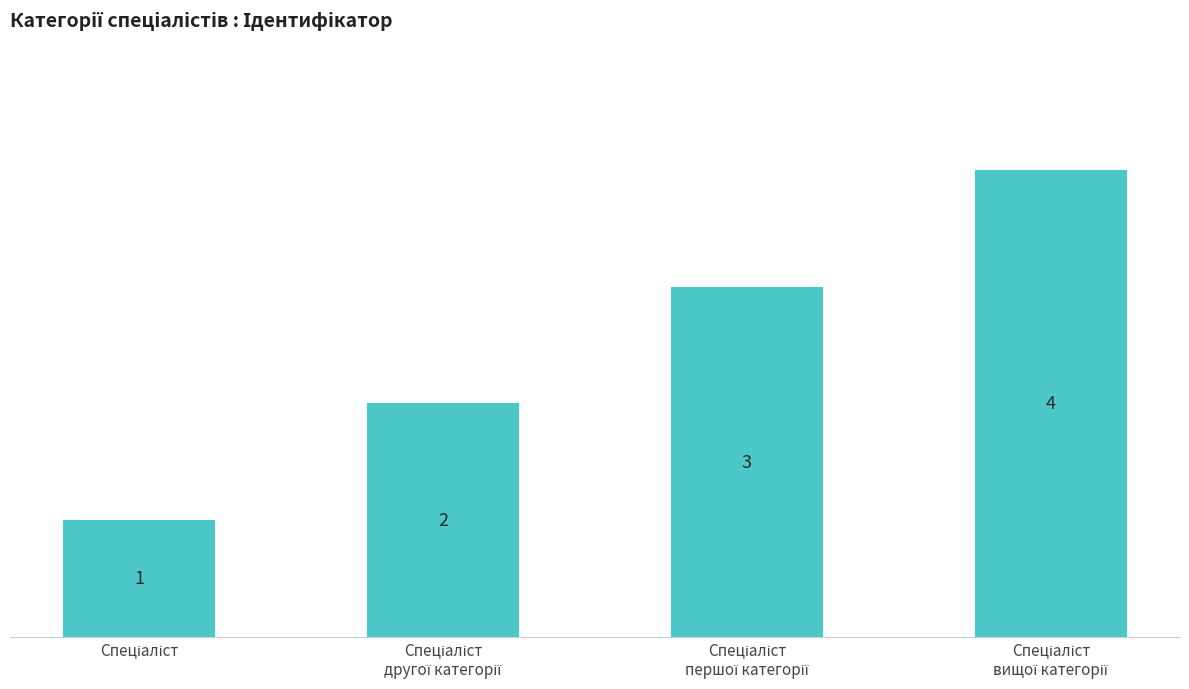

What is the value of the 1st bar from the left?

1